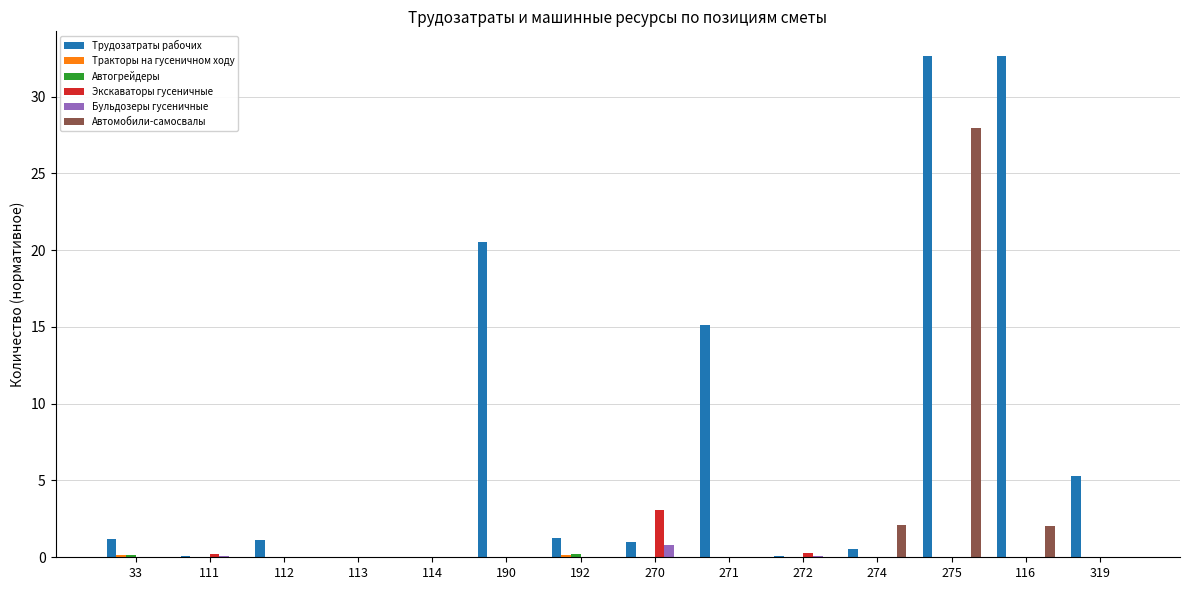

What is the average value of the Трудозатраты рабочих series?

8.0